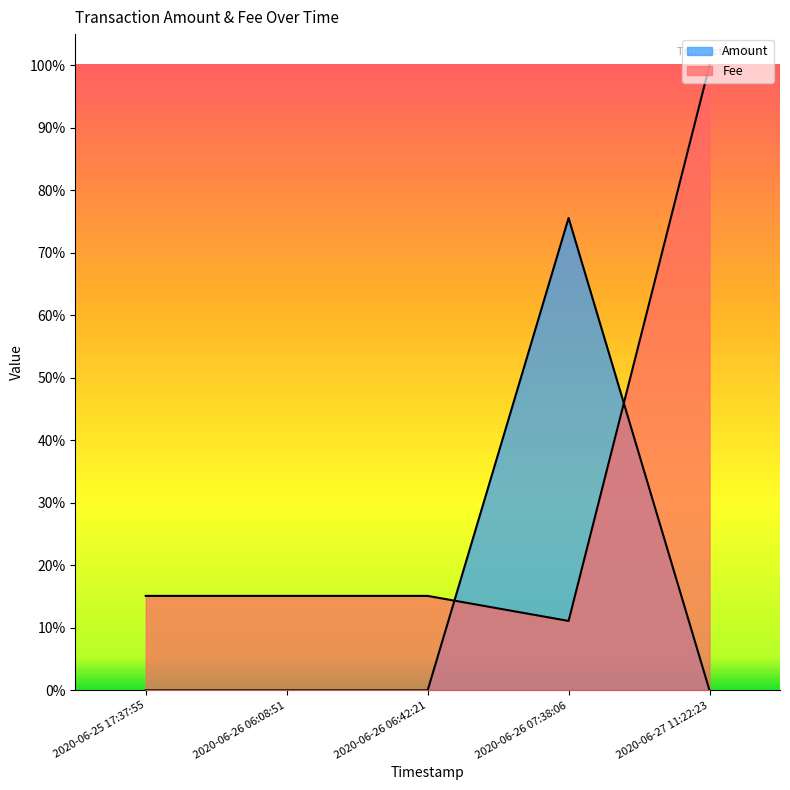

Rank the series at 2020-06-26 06:08:51 from lowest to highest value.

Amount, Fee